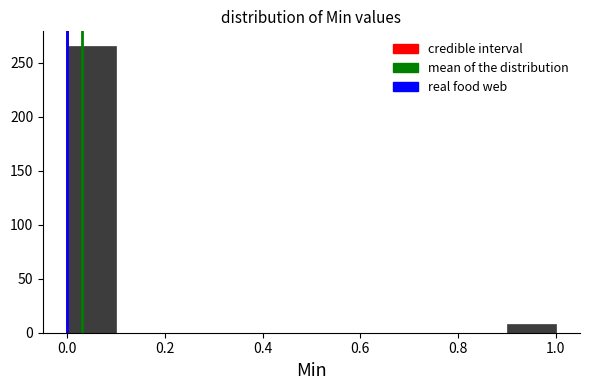

Reading left to right, transcribe this chart: for each bar, give the range it covers on the x-axis and its height. The values are not printed on the chart, so give them approximately, as read against the axis.

0.0 to 0.1: 265
0.1 to 0.2: 0
0.2 to 0.3: 0
0.3 to 0.4: 0
0.4 to 0.5: 0
0.5 to 0.6: 0
0.6 to 0.7: 0
0.7 to 0.8: 0
0.8 to 0.9: 0
0.9 to 1.0: 10